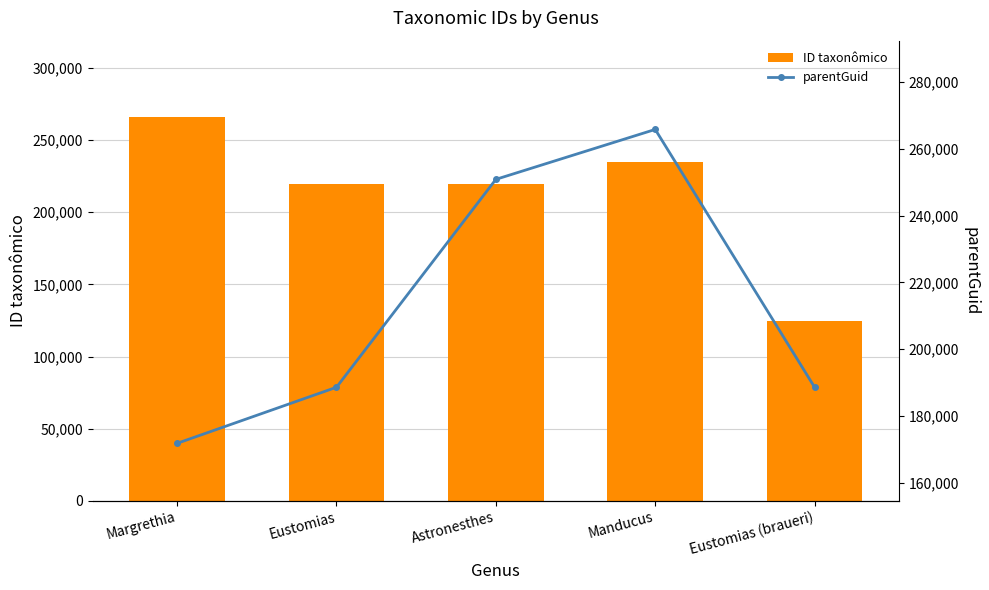

What is the average value of the parentGuid series?

213162